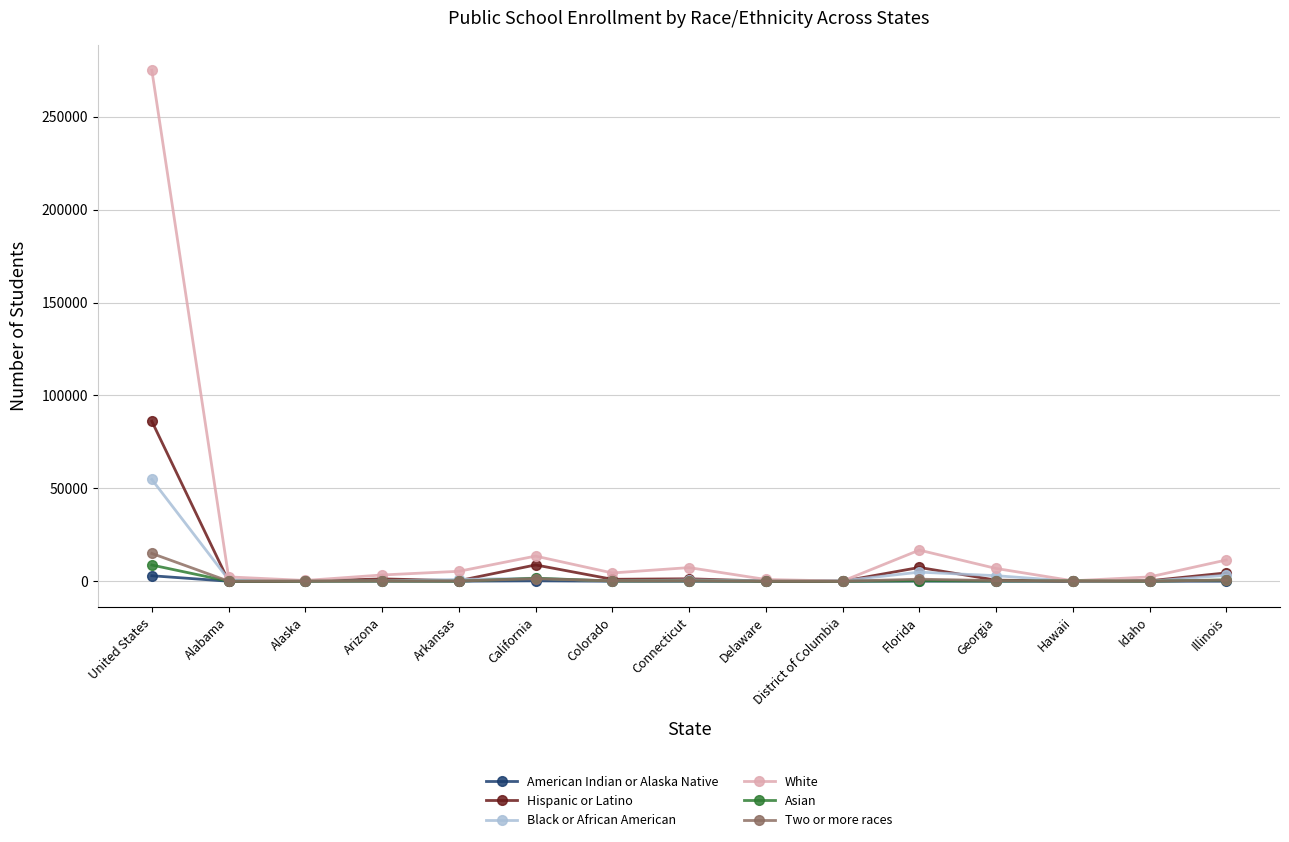

What is the spread (max minus min) of values at Delaware?

974